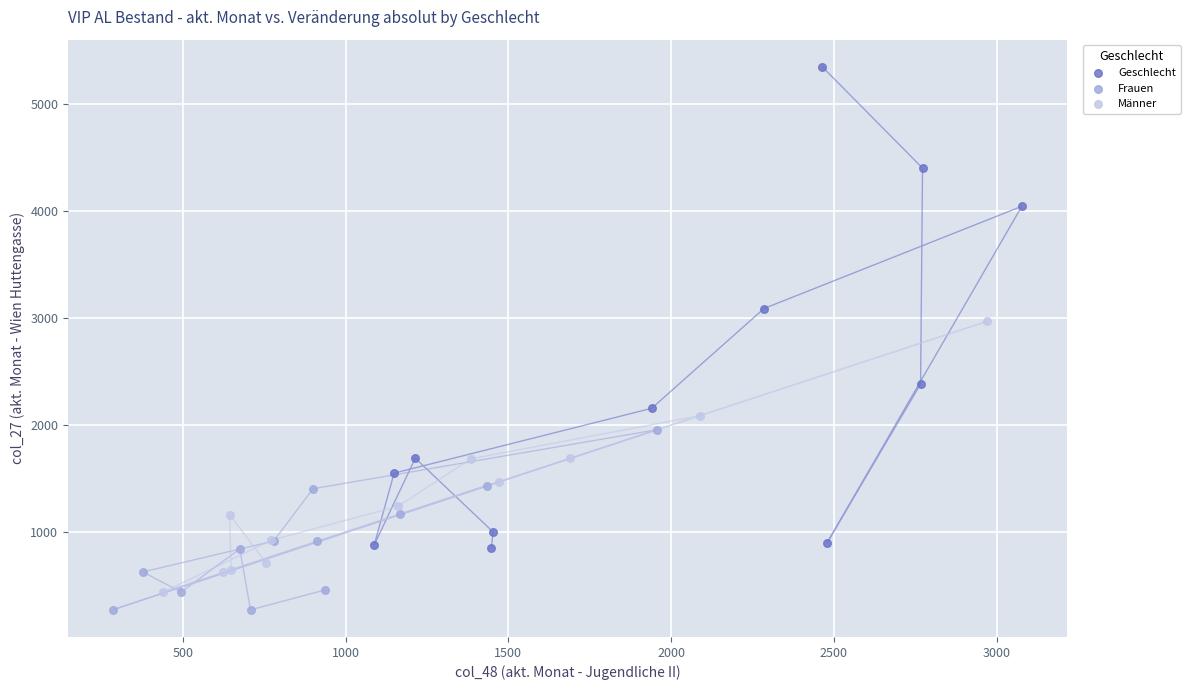

What are all the series names shown in the legend?

Geschlecht, Frauen, Männer